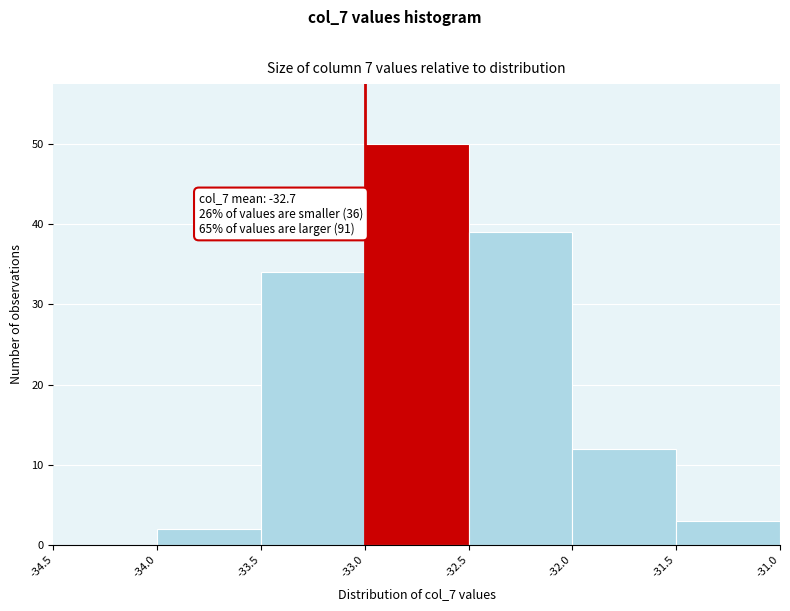

Which range on the x-axis has the tallest bar?

-33.0 to -32.5